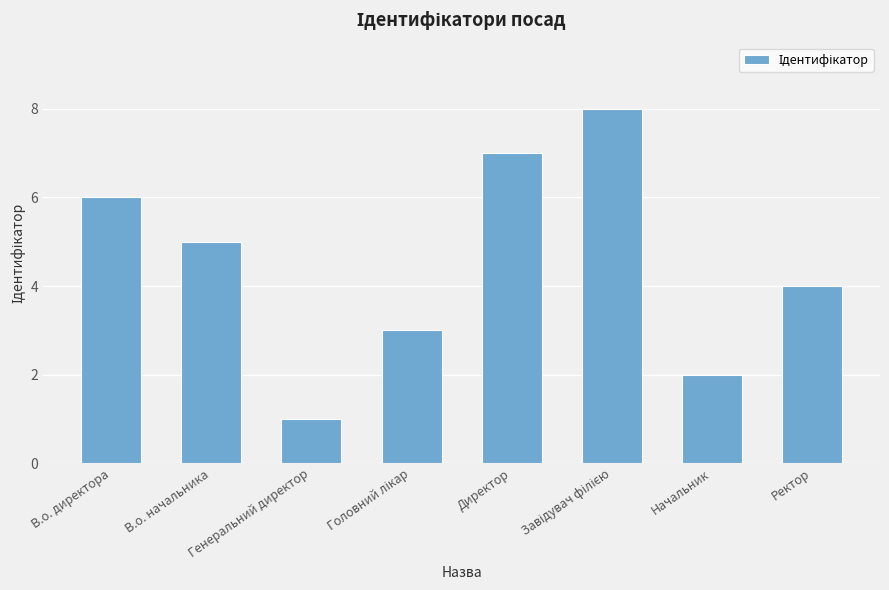

Which has a higher value, В.о. начальника or Ректор?

В.о. начальника